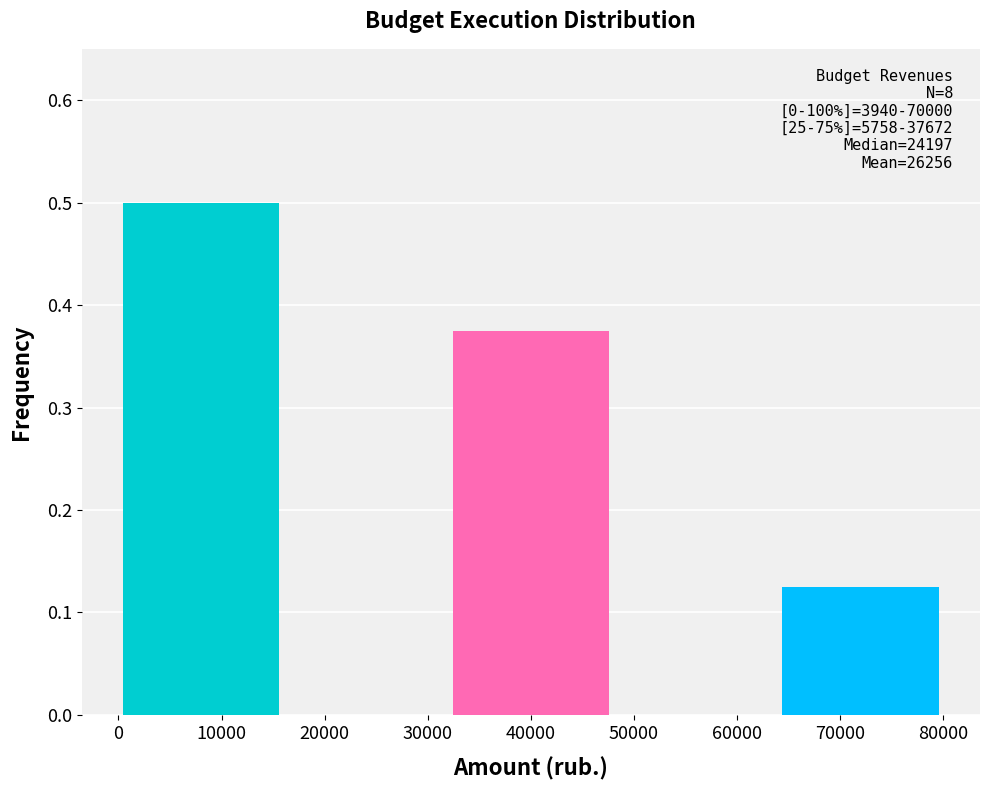

Over which range of the x-axis is the bar tallest?

0 to 16000